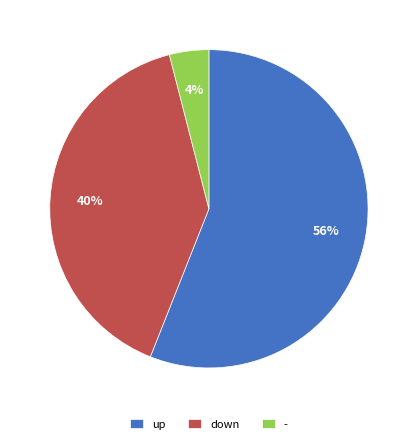

What percentage is the up slice, to the nearest percent?

56%